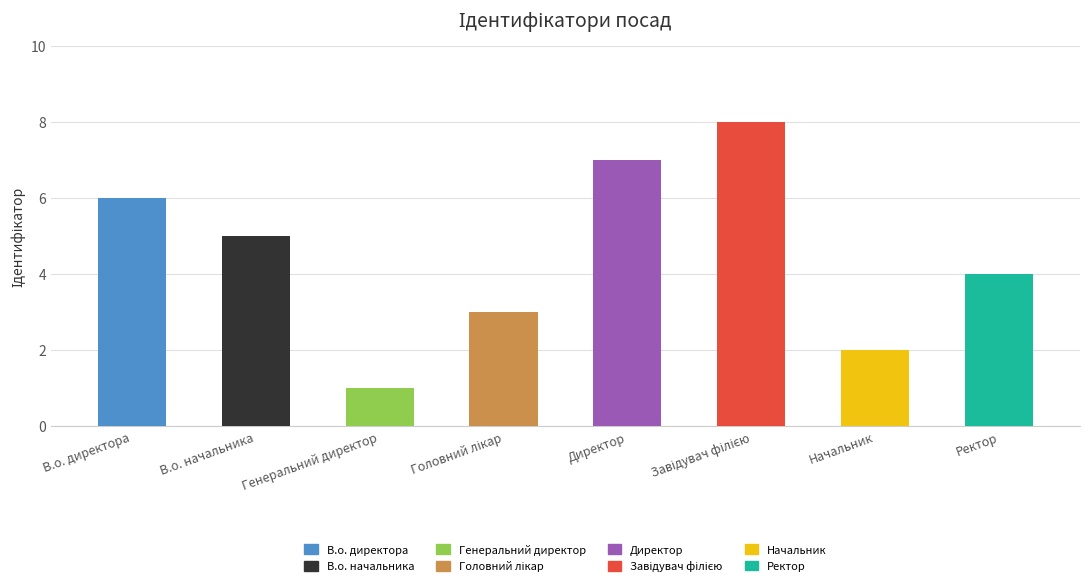

Which has a higher value, Директор or Начальник?

Директор